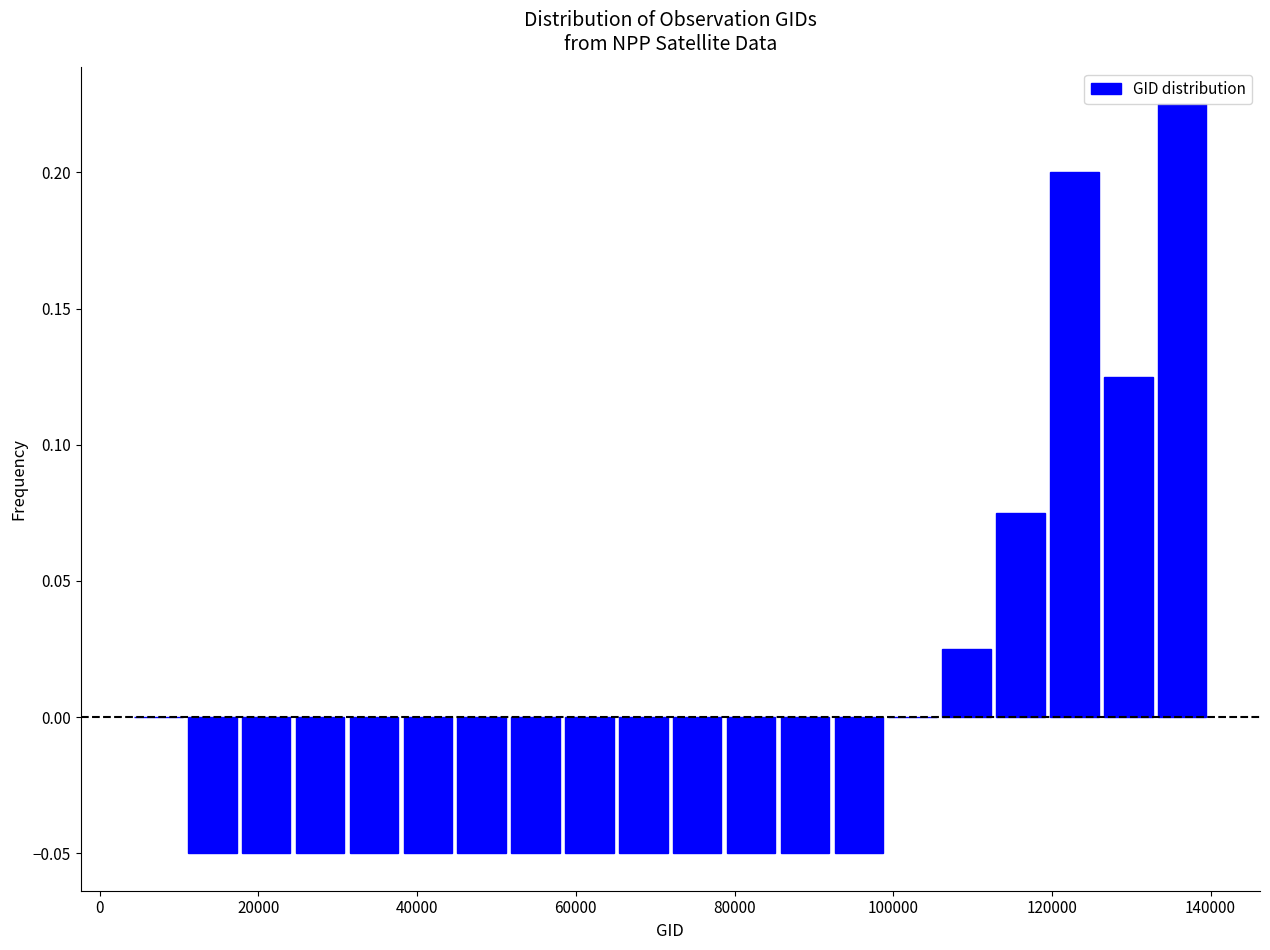

Around what value on the x-axis is the tallest bar? Give the approximate position of its centre, as read against the axis.

136000